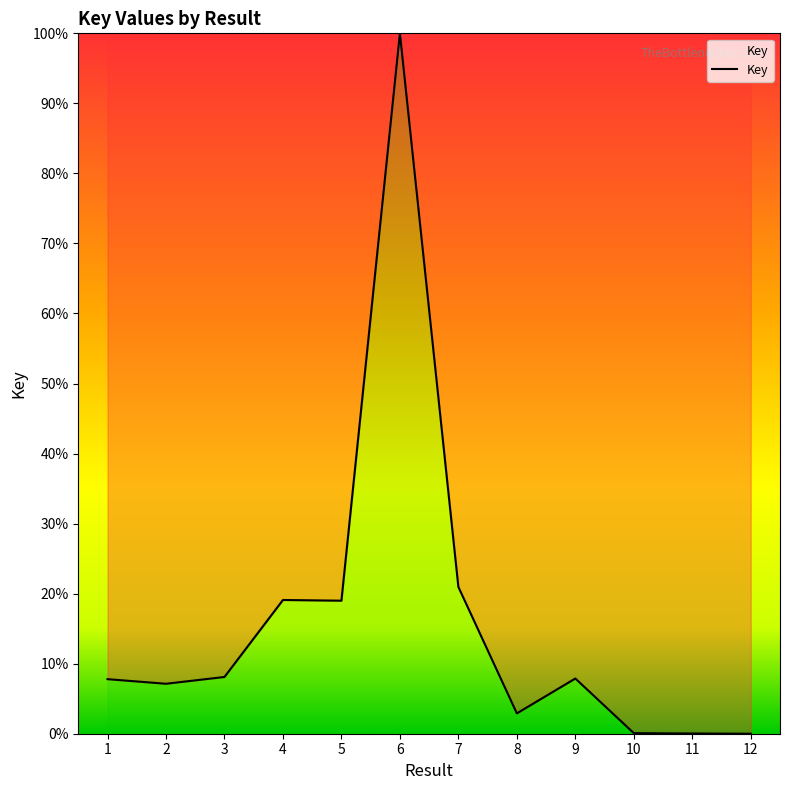

At which category does the chart reach its peak across all series?

6